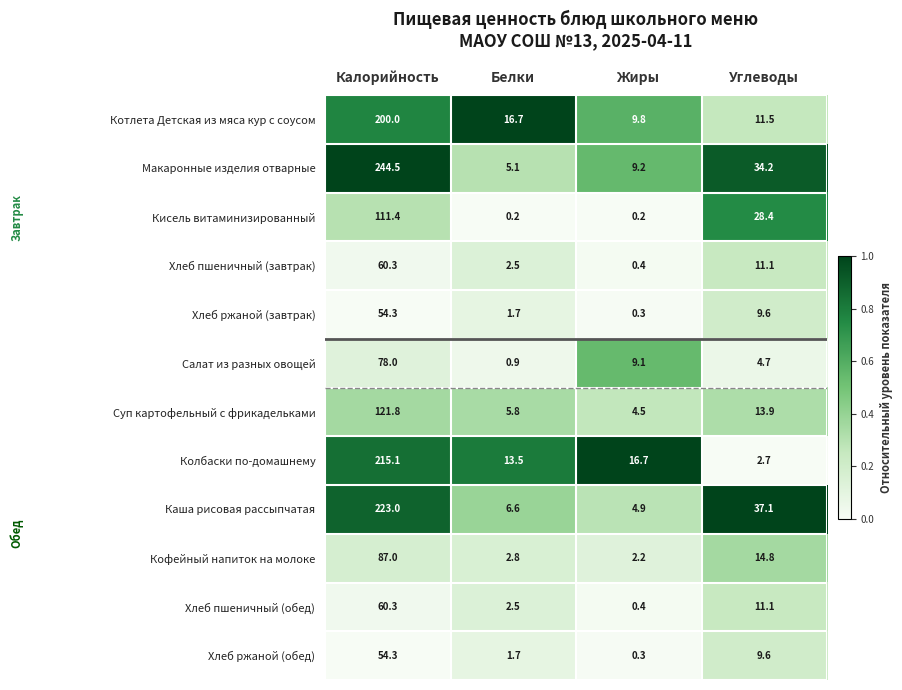

What is the sum of all Котлета Детская из мяса кур с соусом values?

238.0